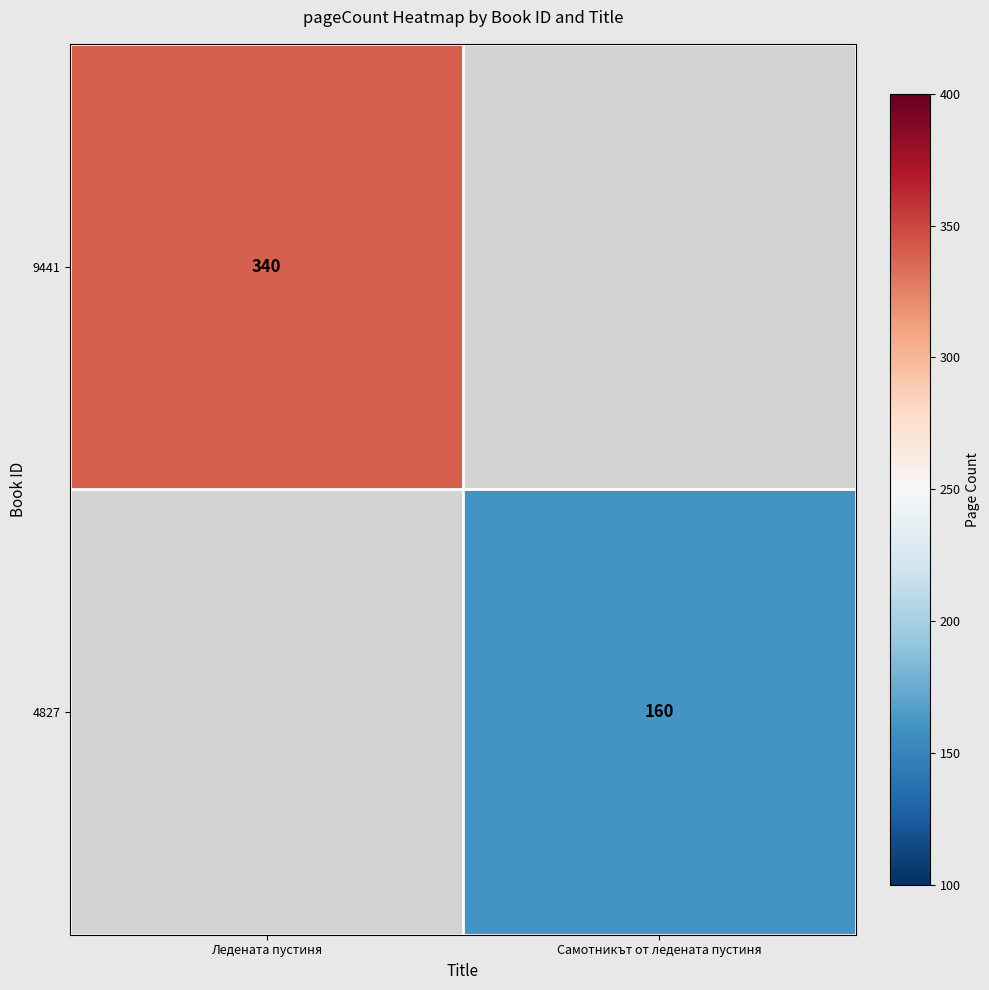

True or false: 9441 has a value of 340 at Ледената пустиня.

True